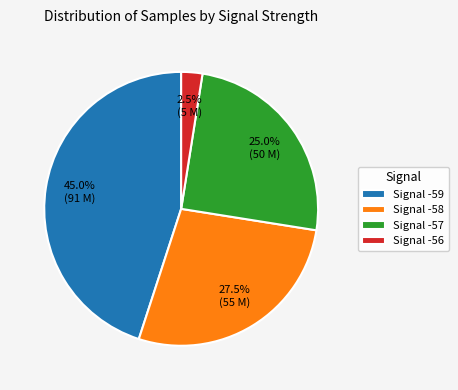

What is the smallest slice in the pie chart?

Signal -56